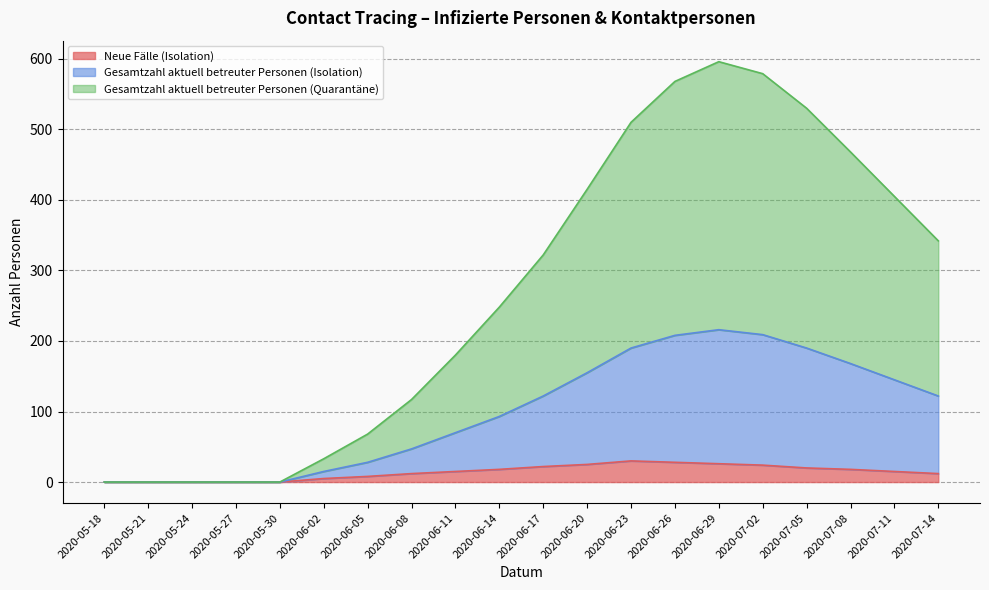

Which has a higher value, 2020-07-02 or 2020-07-05?

2020-07-02